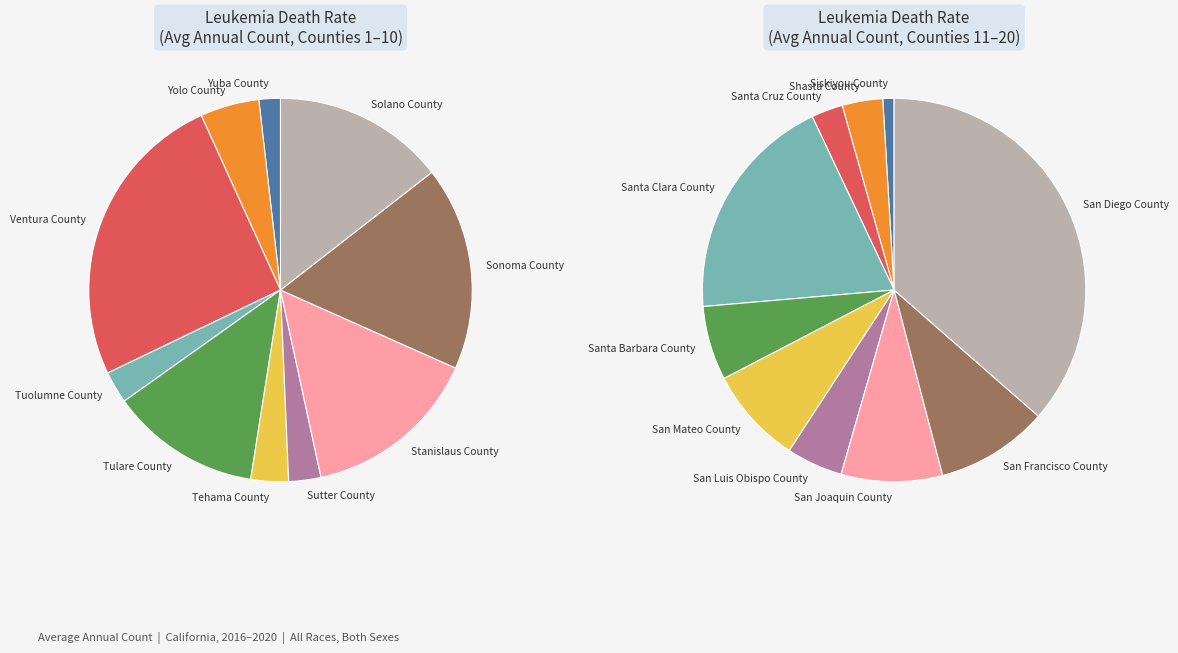

Is there a majority slice in this chart?

No